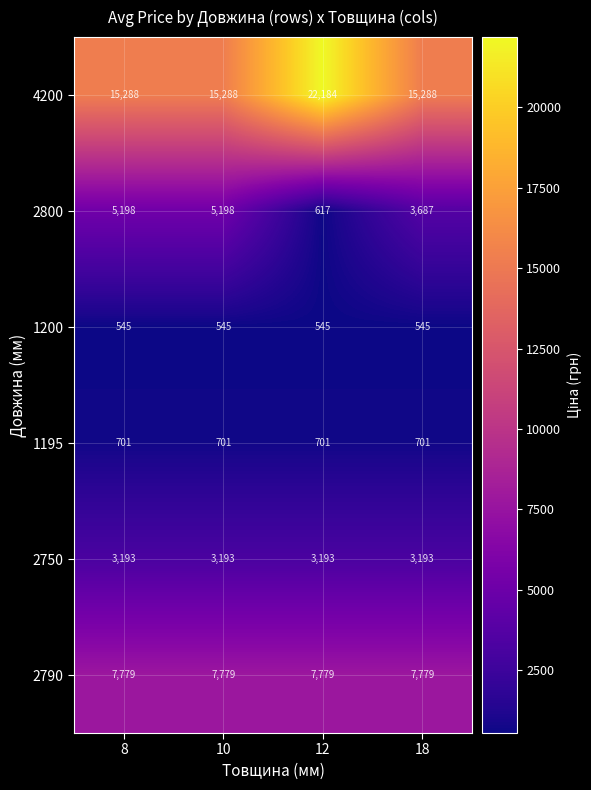

Rank the series at 8 from lowest to highest value.

1200, 1195, 2750, 2800, 2790, 4200